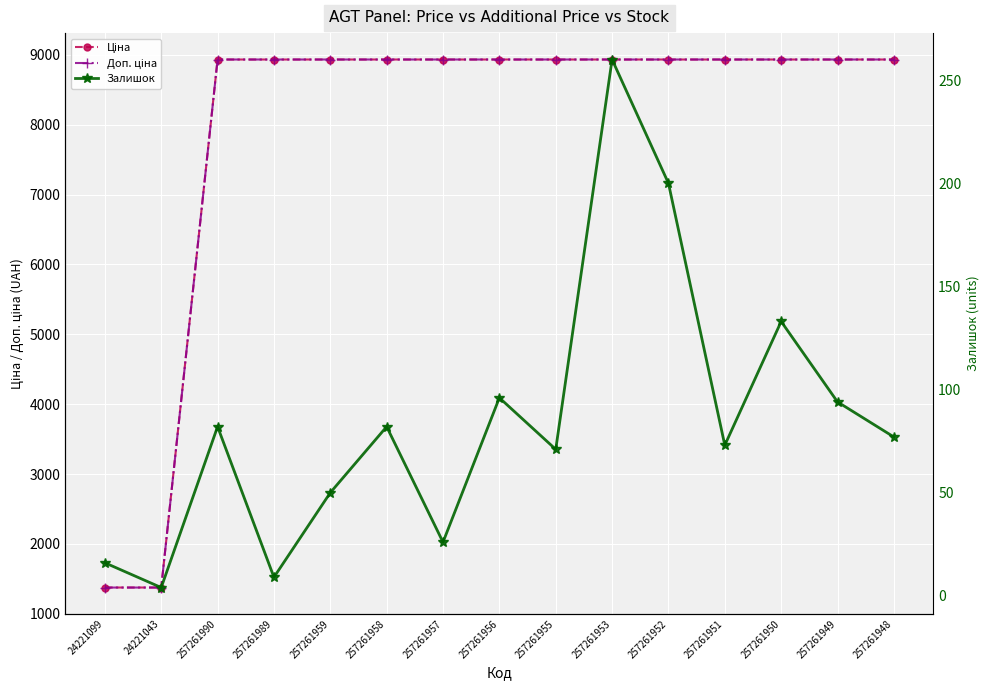

How many lines are shown in the chart?

3